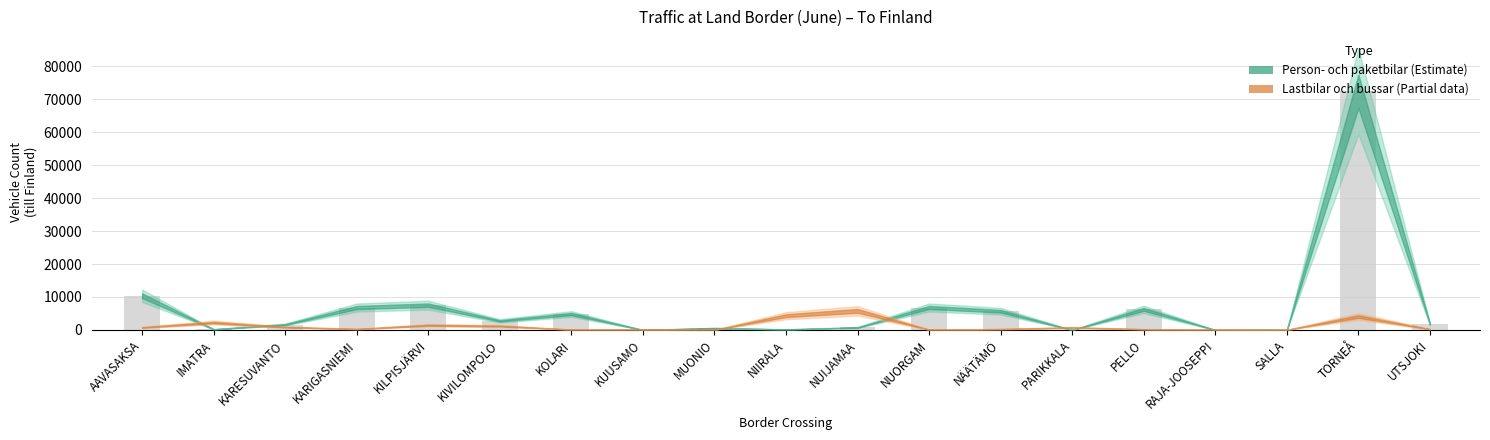

The chart shows a value of 10916 at KARIGASNIEMI. True or false?

False